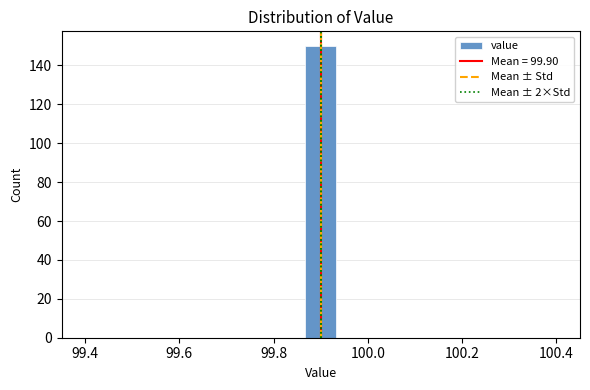

Read against the x-axis, roughly where is the centre of the tallest bar?

99.90